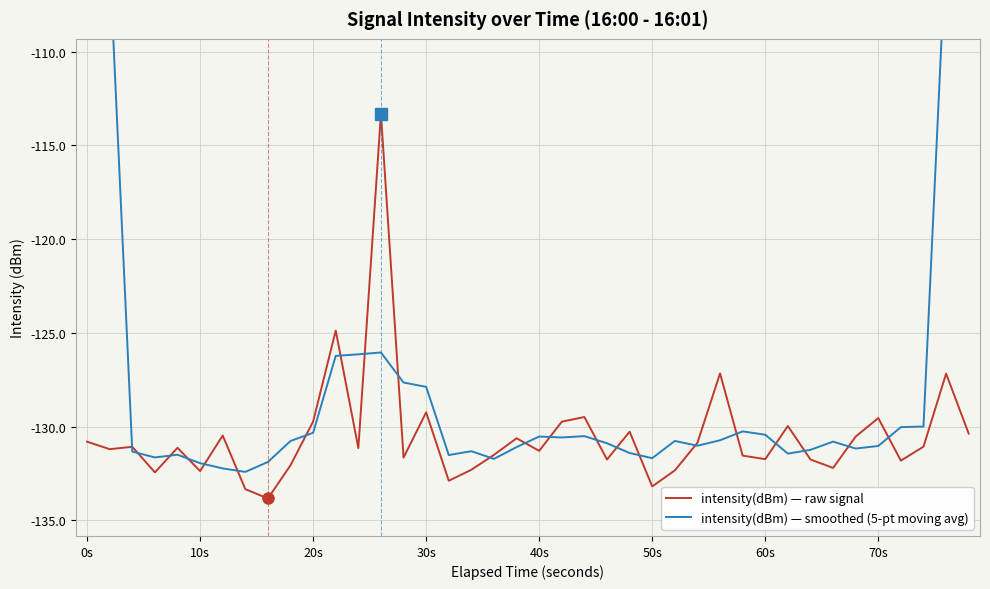

The intensity(dBm) — raw signal series shows -223.2 at 50s. True or false?

False